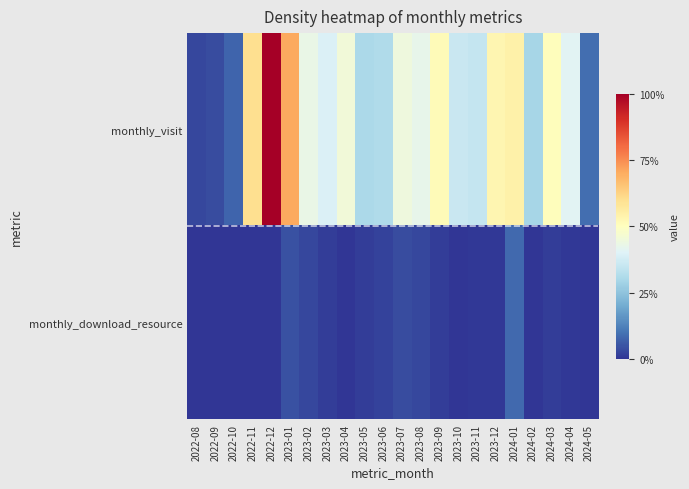

At which category is the sum across all series the highest?

2022-12